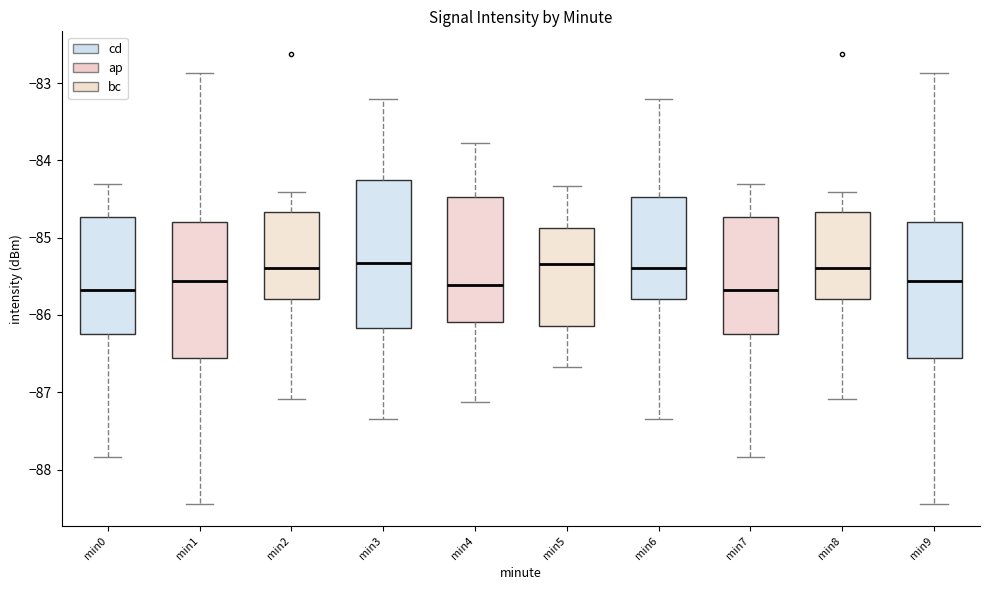

Where does the upper whisker of the box for min4 end on the y-axis? The values are not printed on the chart, so give them approximately, as read against the axis.

-83.8